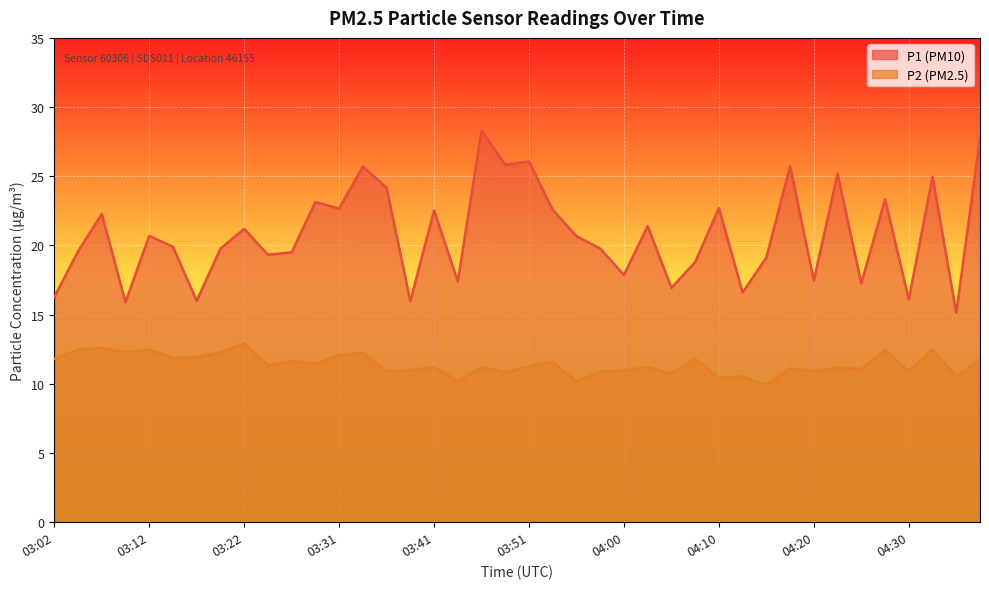

True or false: P2 has more than 0 points higher than both neighbors.

True